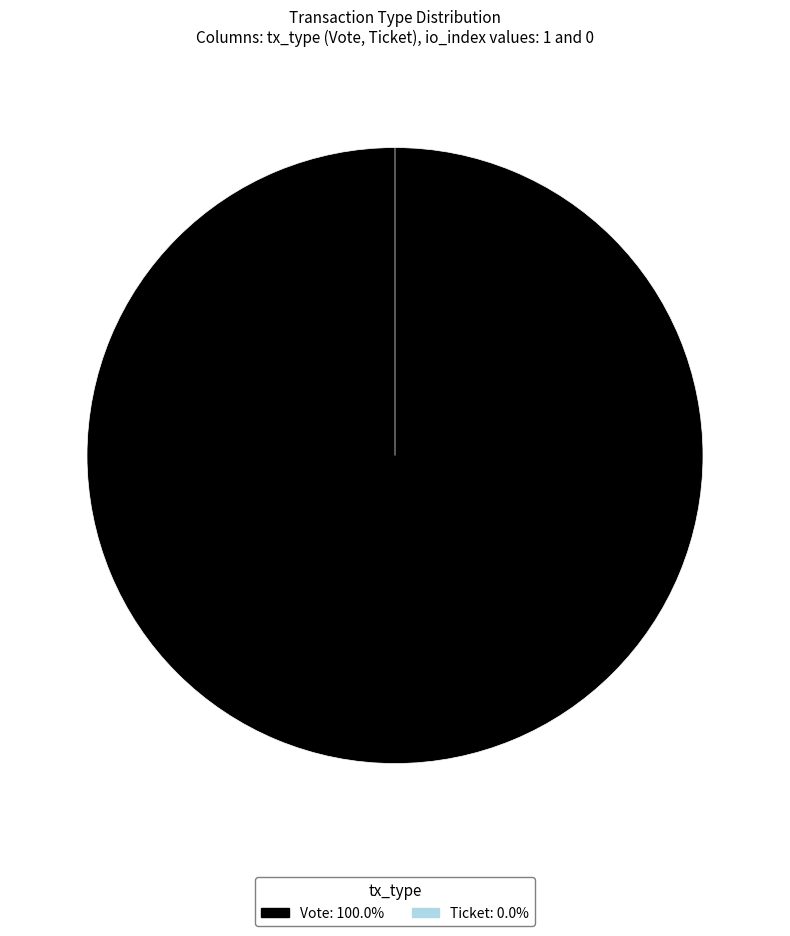

What percentage do Ticket and Vote together represent?

100.0%